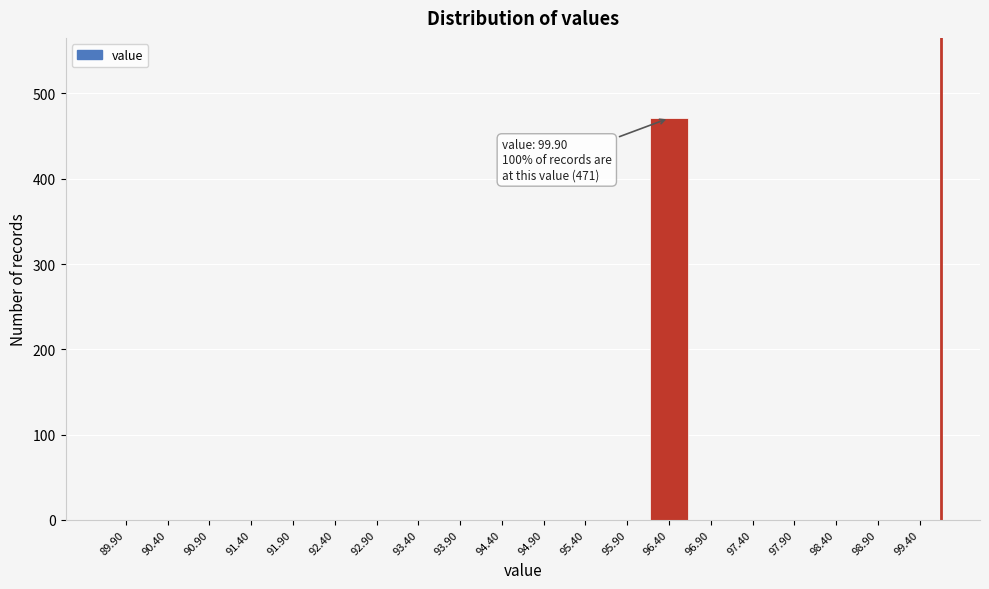

Reading right to left, list all the values displayed in this chart.

99.40=0	98.90=0	98.40=0	97.90=0	97.40=0	96.90=0	96.40=471	95.90=0	95.40=0	94.90=0	94.40=0	93.90=0	93.40=0	92.90=0	92.40=0	91.90=0	91.40=0	90.90=0	90.40=0	89.90=0